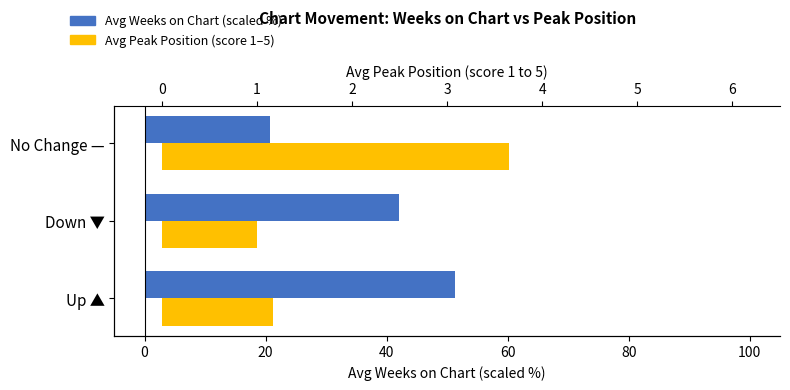

How many distinct data groups are displayed?

2